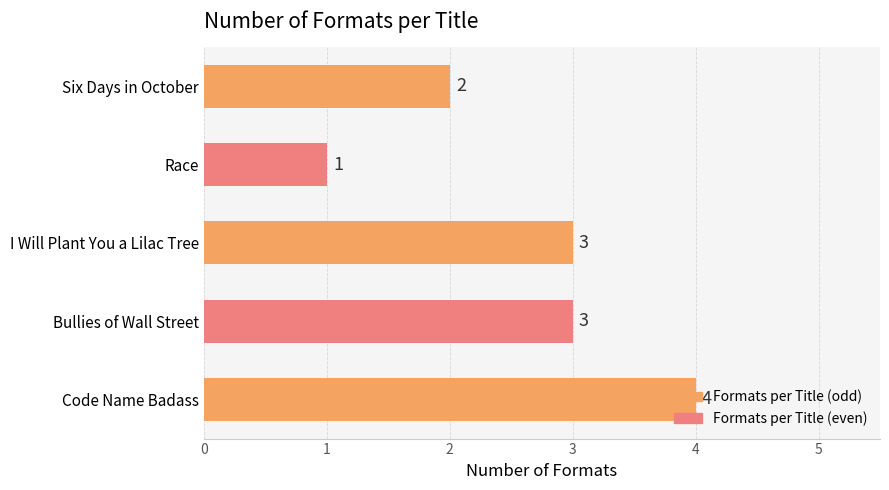

Between Race and I Will Plant You a Lilac Tree, which is larger?

I Will Plant You a Lilac Tree